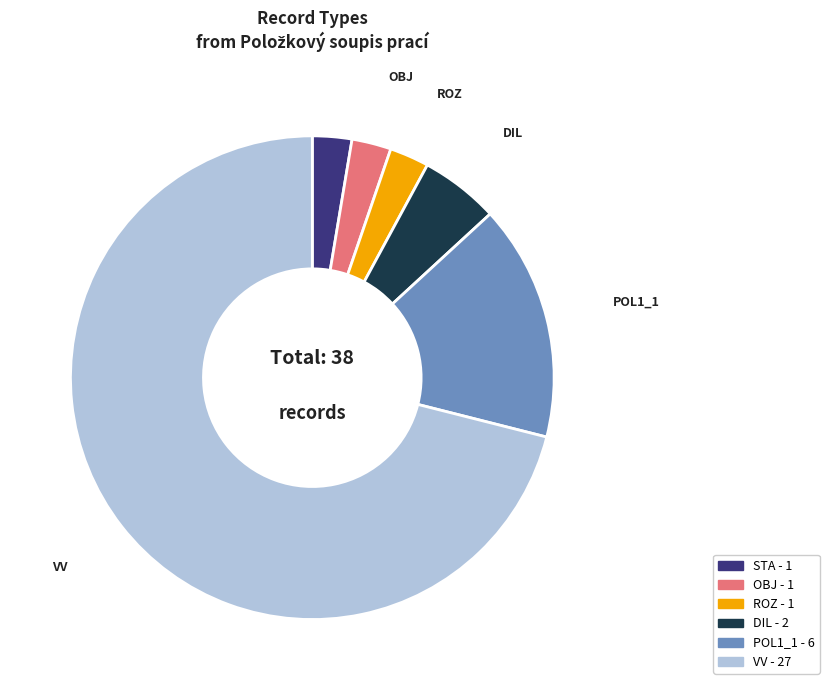

Approximately how many times larger is the value at OBJ compared to STA?

1.0